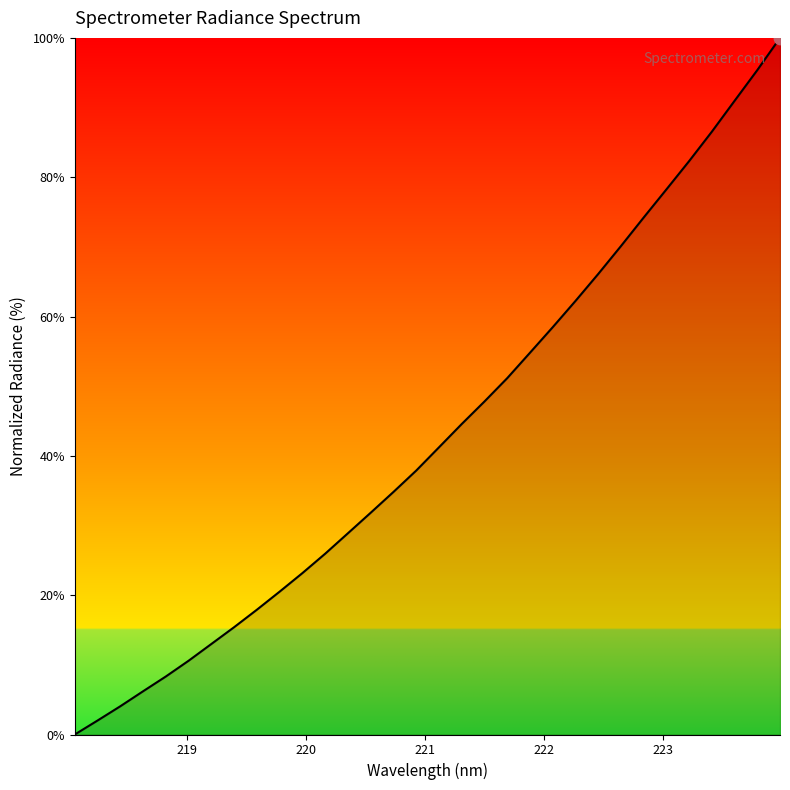

What is the greatest value displayed?

100.0